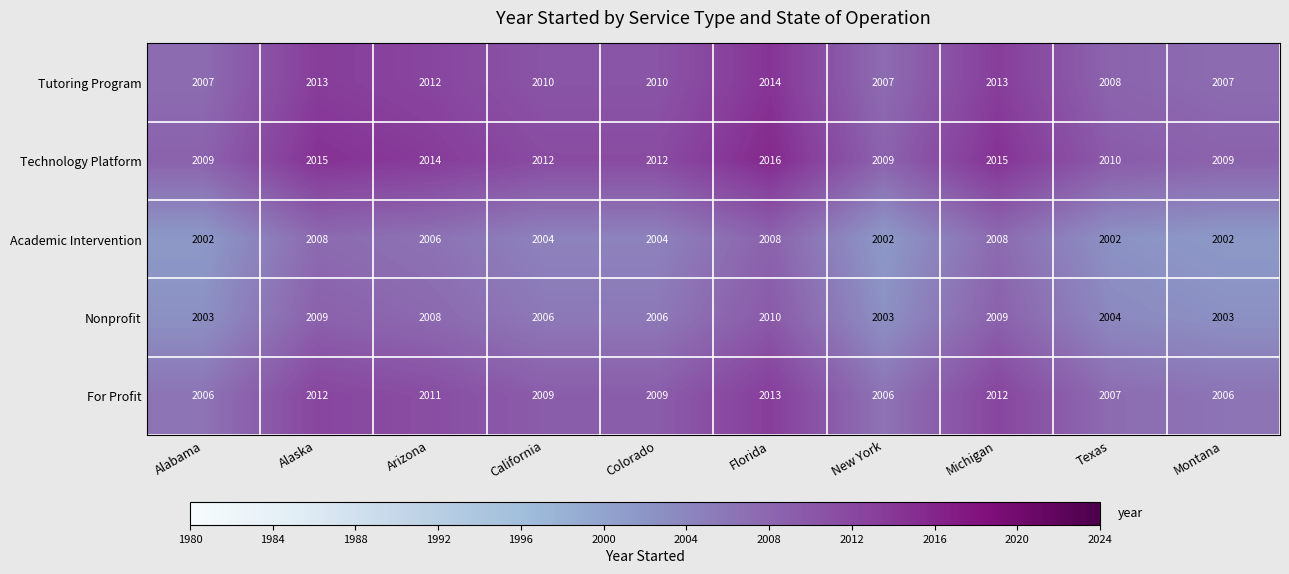

True or false: Nonprofit has a value of 2009 at Michigan.

True